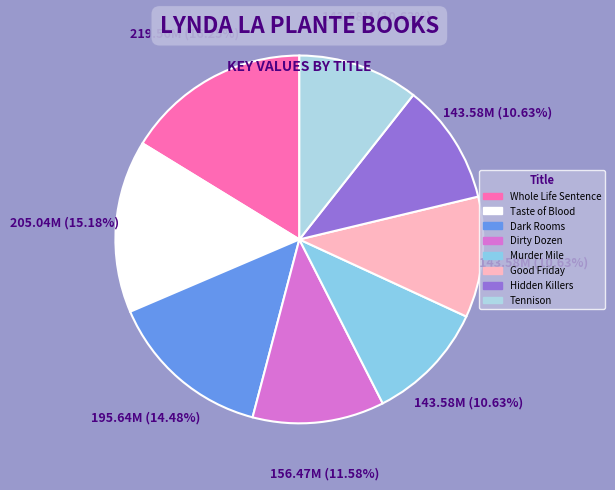

What is the ratio of the value at Good Friday to the value at Hidden Killers?

1.0